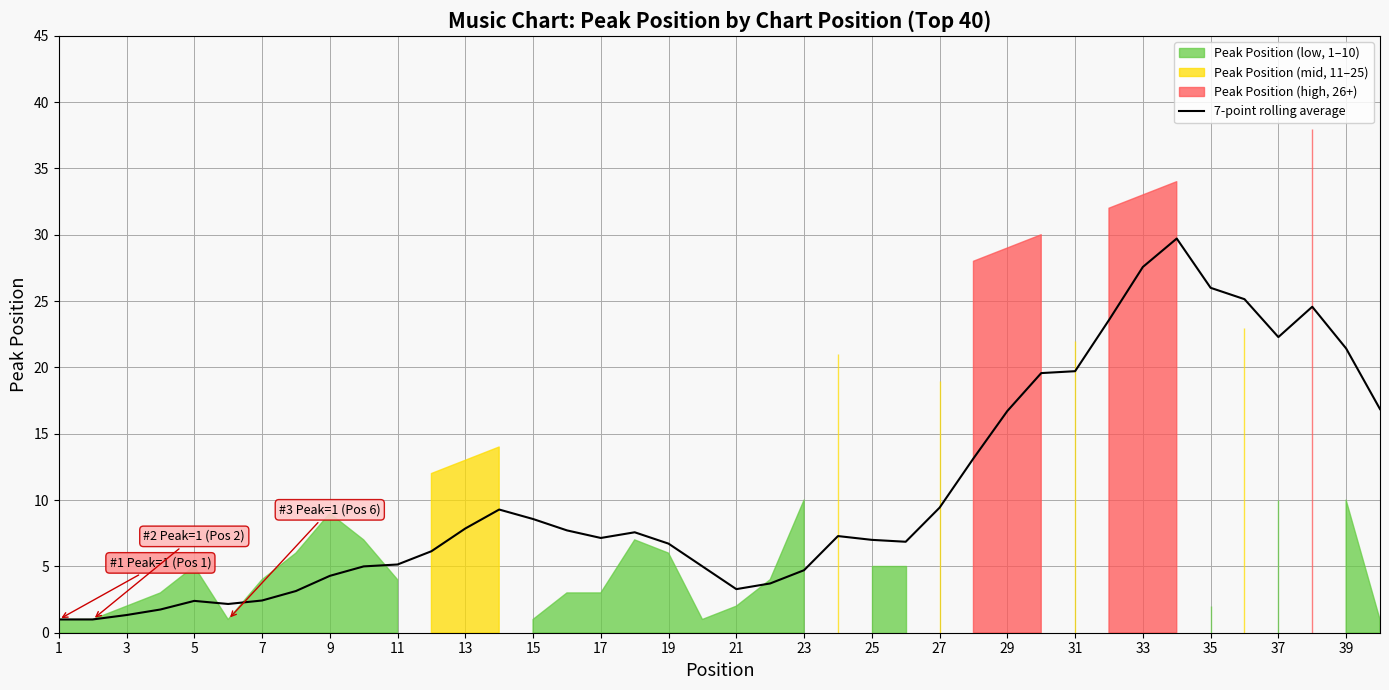

What is the maximum value for 7-point rolling average?

29.7